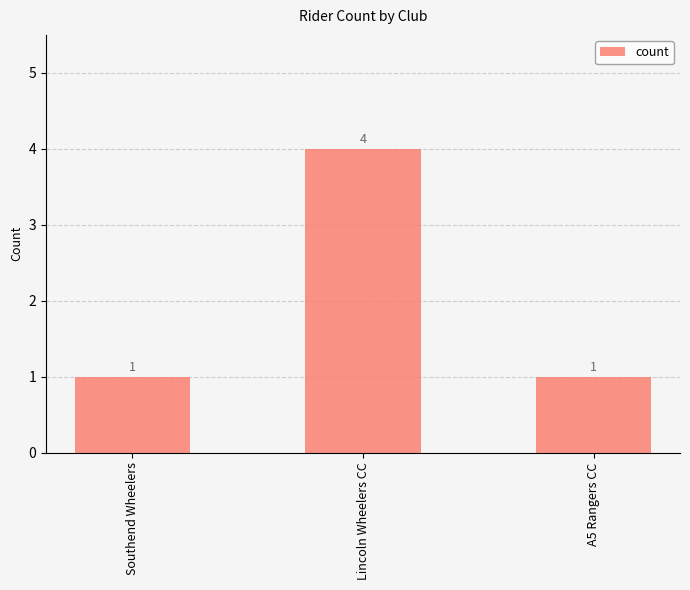

What is the greatest value displayed?

4